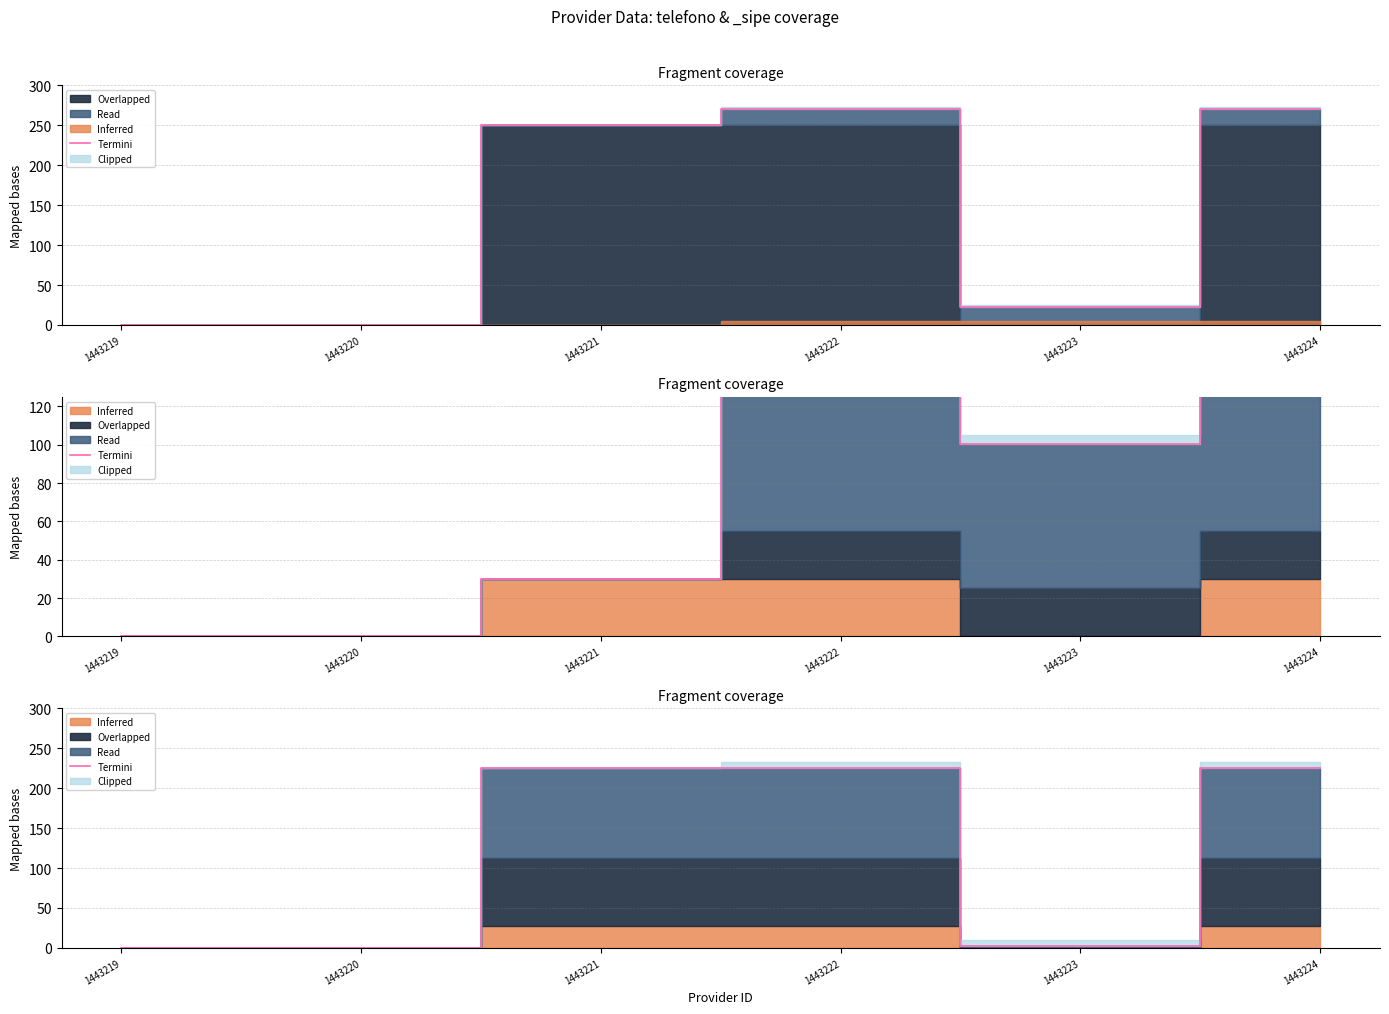

Rank the categories by value from lowest to highest.

1443219, 1443220, 1443223, 1443221, 1443222, 1443224